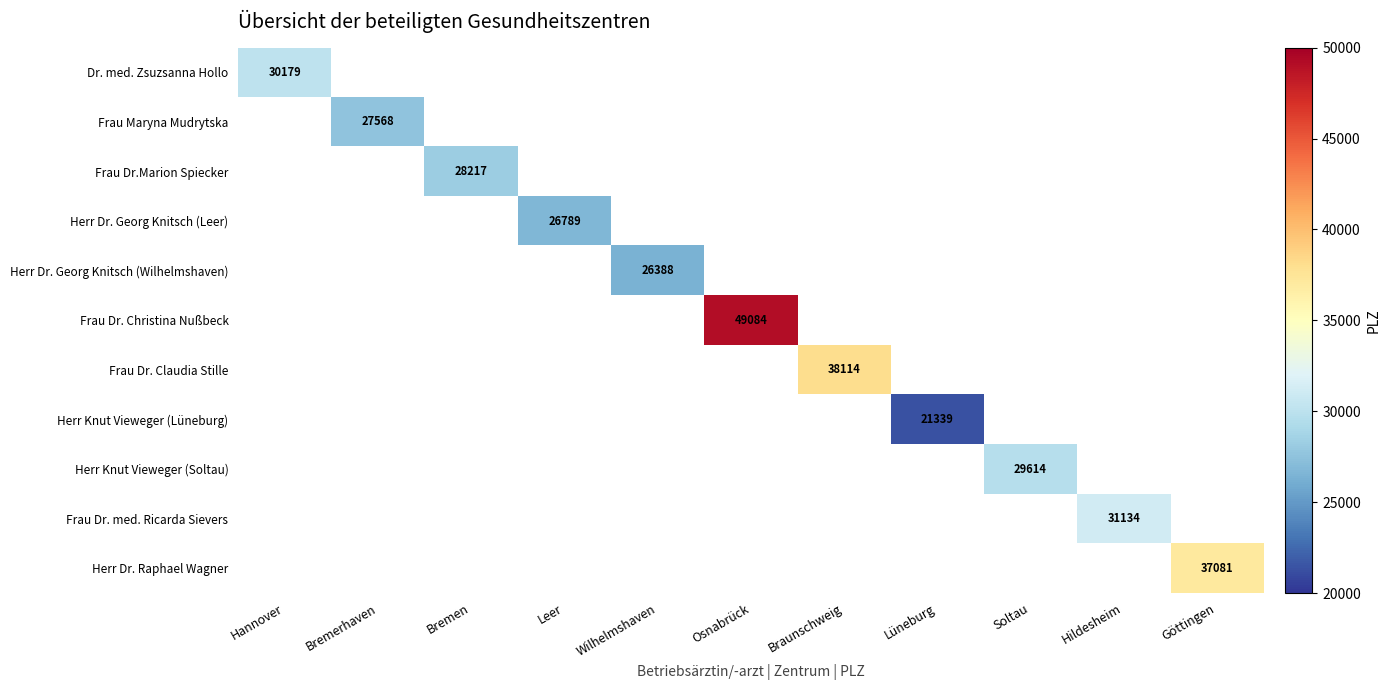

Between Bremen and Hildesheim, which is larger?

Hildesheim